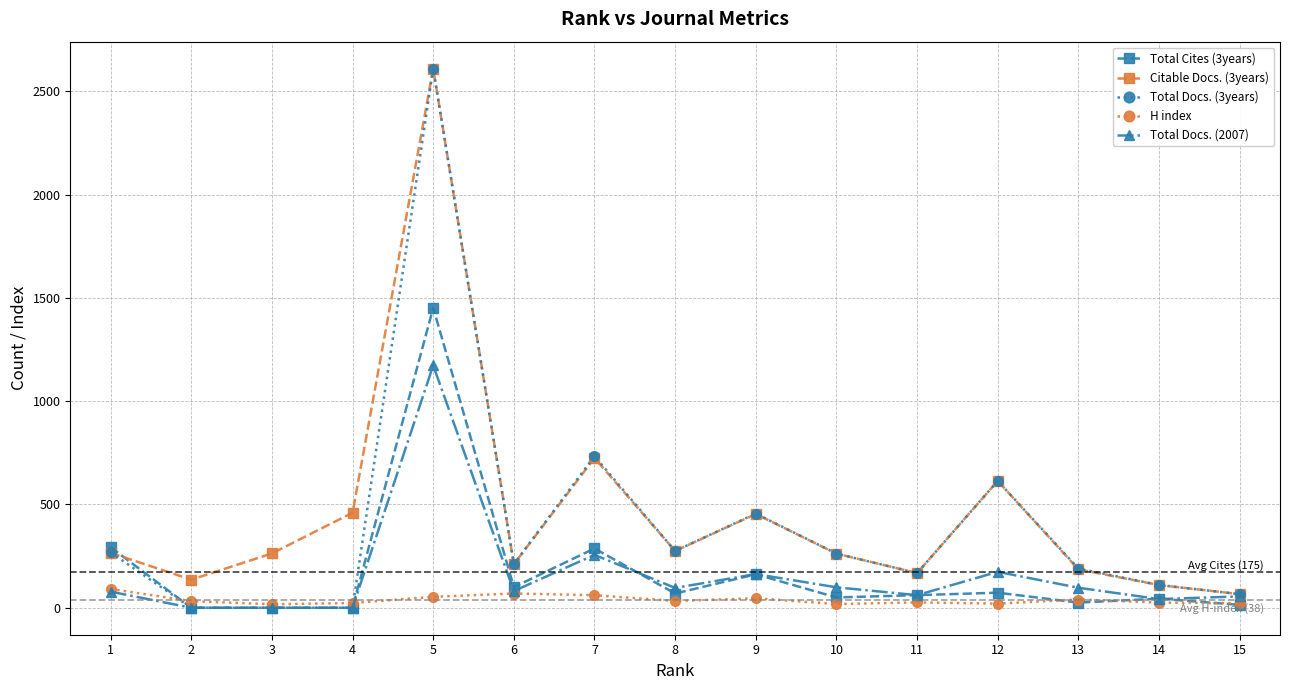

What is the total value across all series at 7?

2063